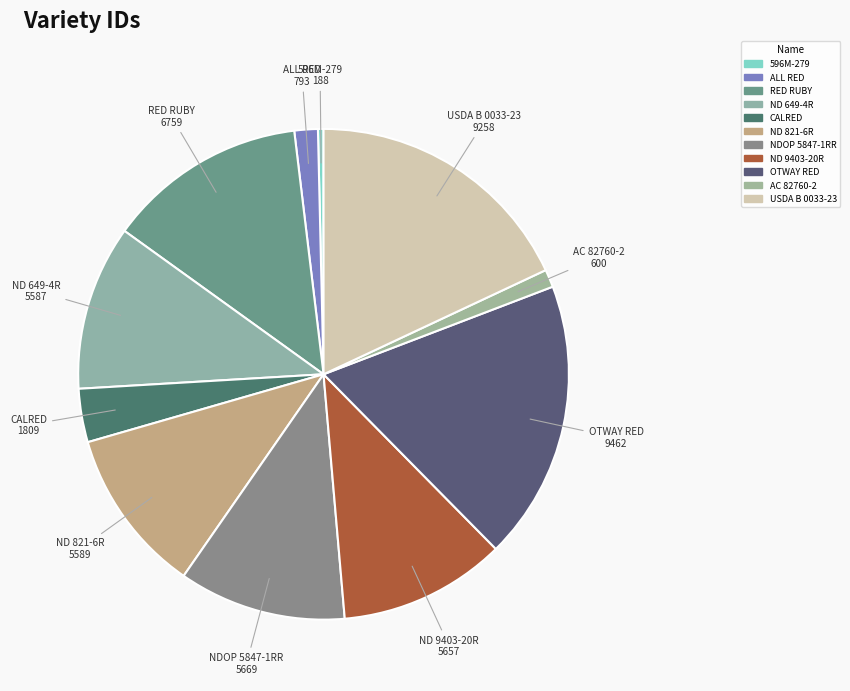

Is there a majority slice in this chart?

No